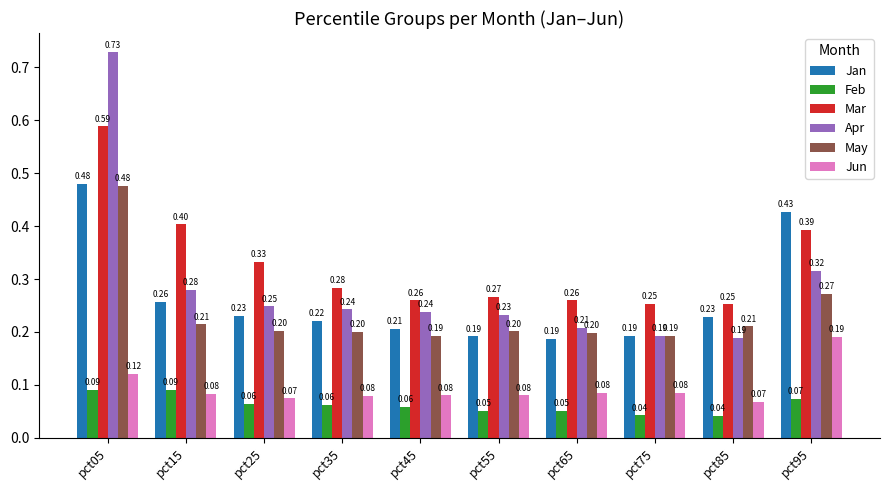

What is the sum of all Jan values?

2.6